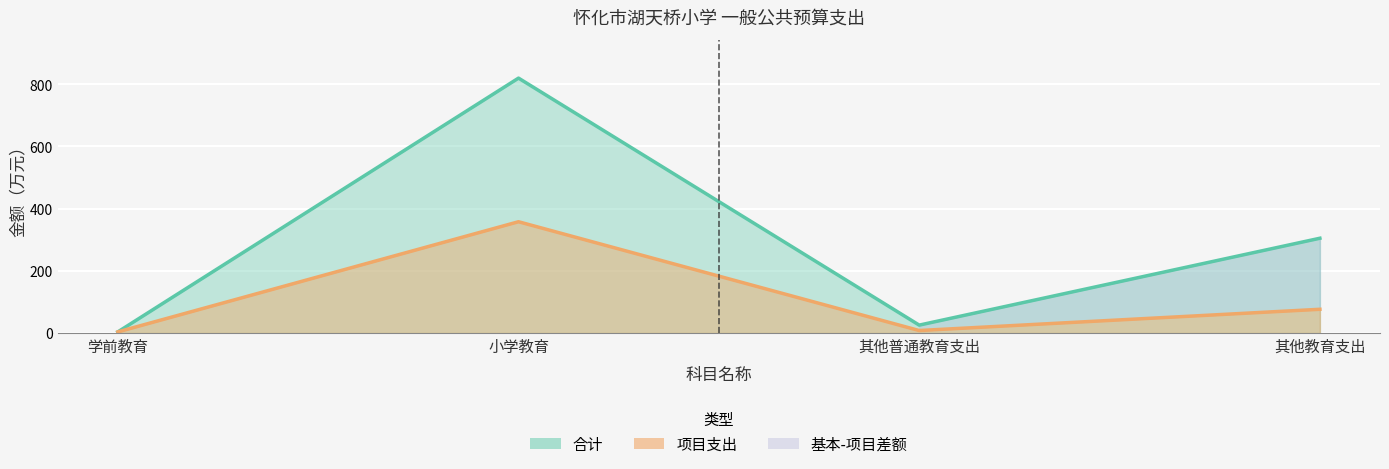

List the labels in order of 项目支出 value, largest first.

小学教育, 其他教育支出, 其他普通教育支出, 学前教育